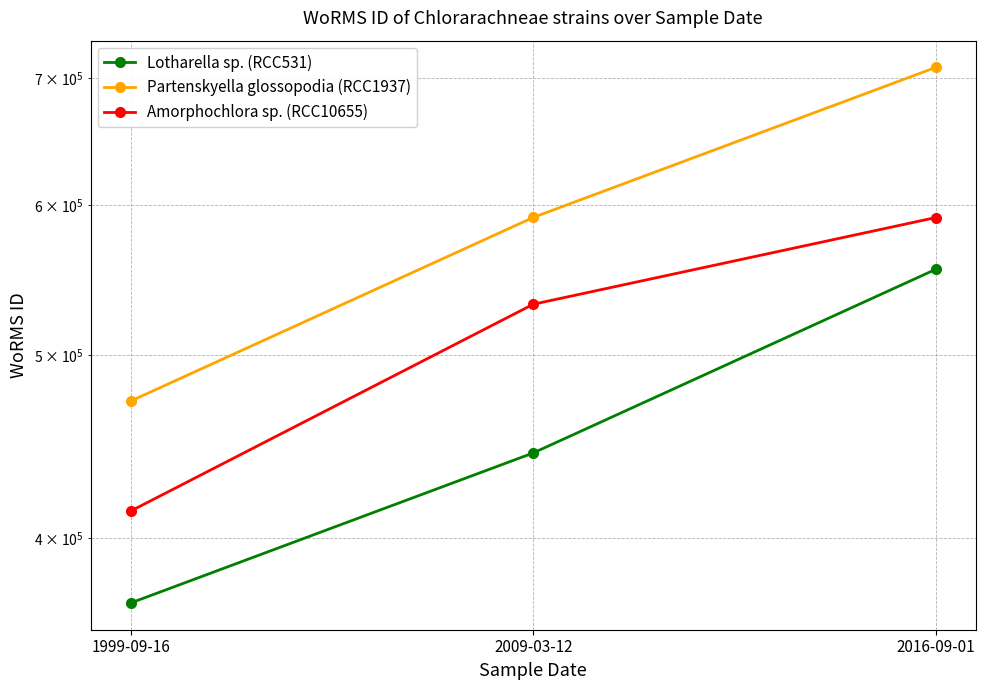

List the series in order of their overall mean, highest first.

Partenskyella glossopodia (RCC1937), Amorphochlora sp. (RCC10655), Lotharella sp. (RCC531)